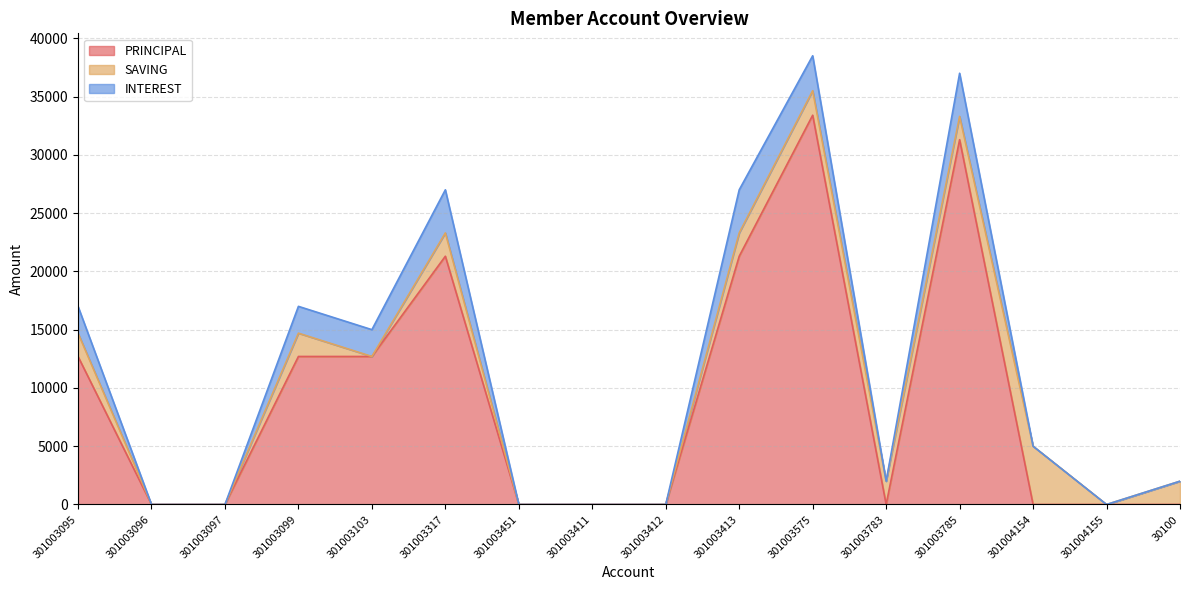

What are all the series names shown in the legend?

PRINCIPAL, SAVING, INTEREST